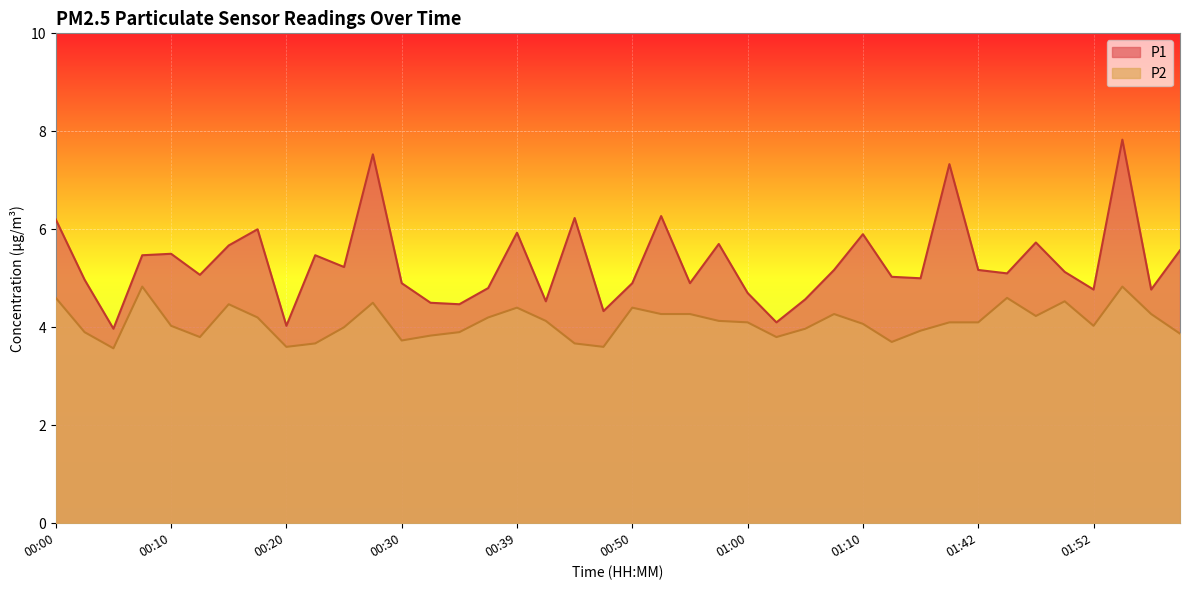

Which series has the largest total across all categories?

P1